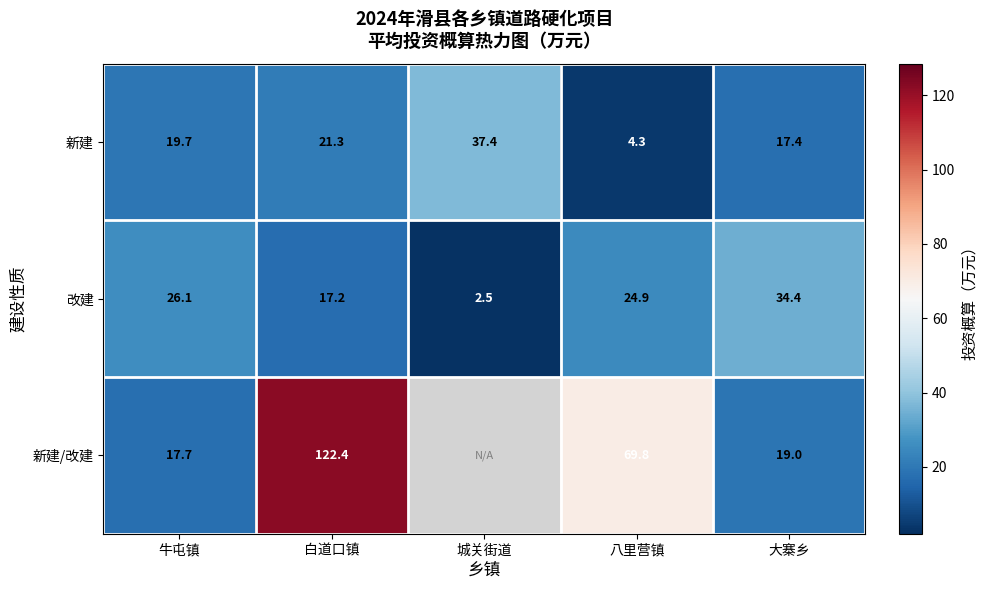

Rank the categories by 新建 value from highest to lowest.

城关街道, 白道口镇, 牛屯镇, 大寨乡, 八里营镇